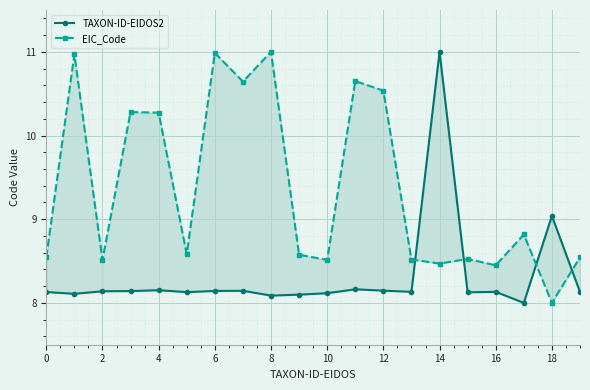

True or false: TAXON-ID-EIDOS2 has more than 2 interior local peaks.

True